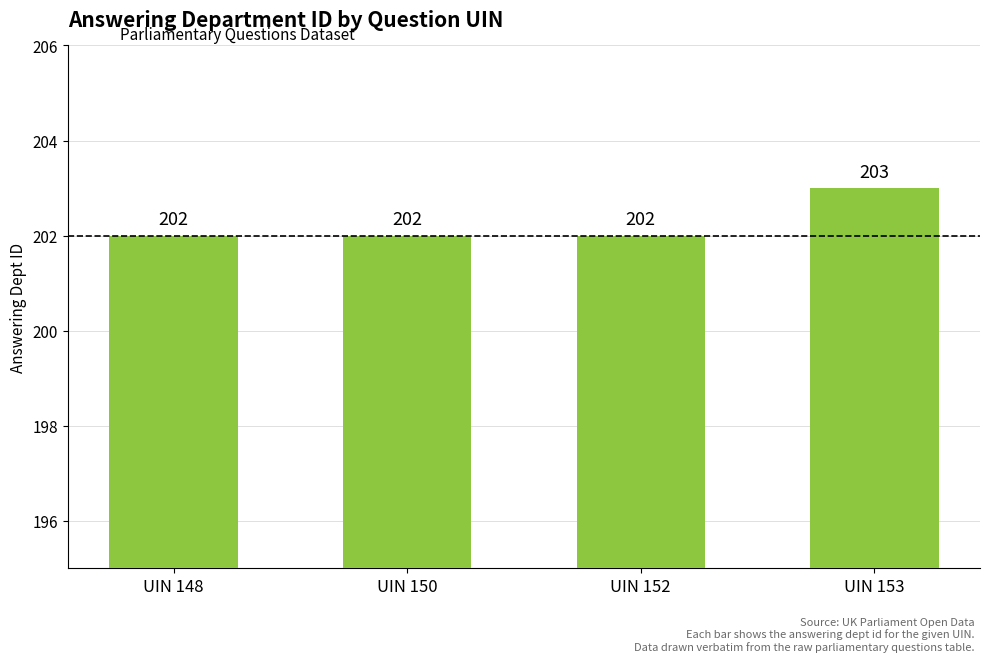

Is it true that the value at UIN 153 is 203?

True